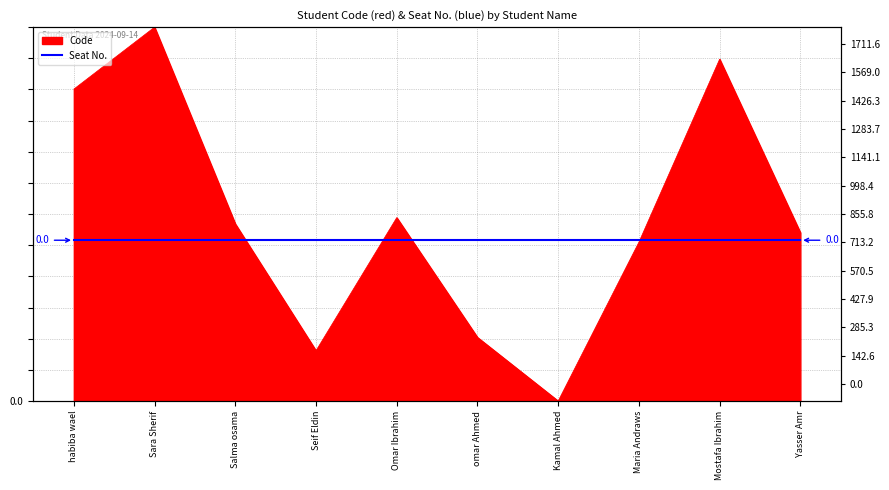

What is the sum of all values?

8375.2